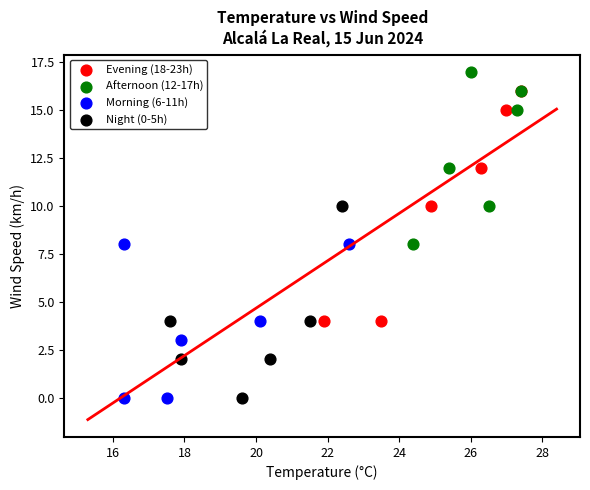

Which series has the largest Y range (max minus min)?

Evening (18-23h)